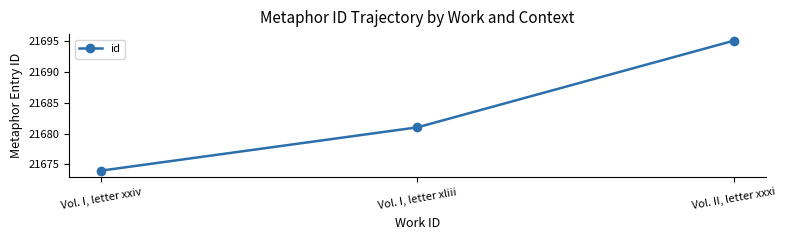

At which label is the value closest to 21684?

Vol. I, letter xliii